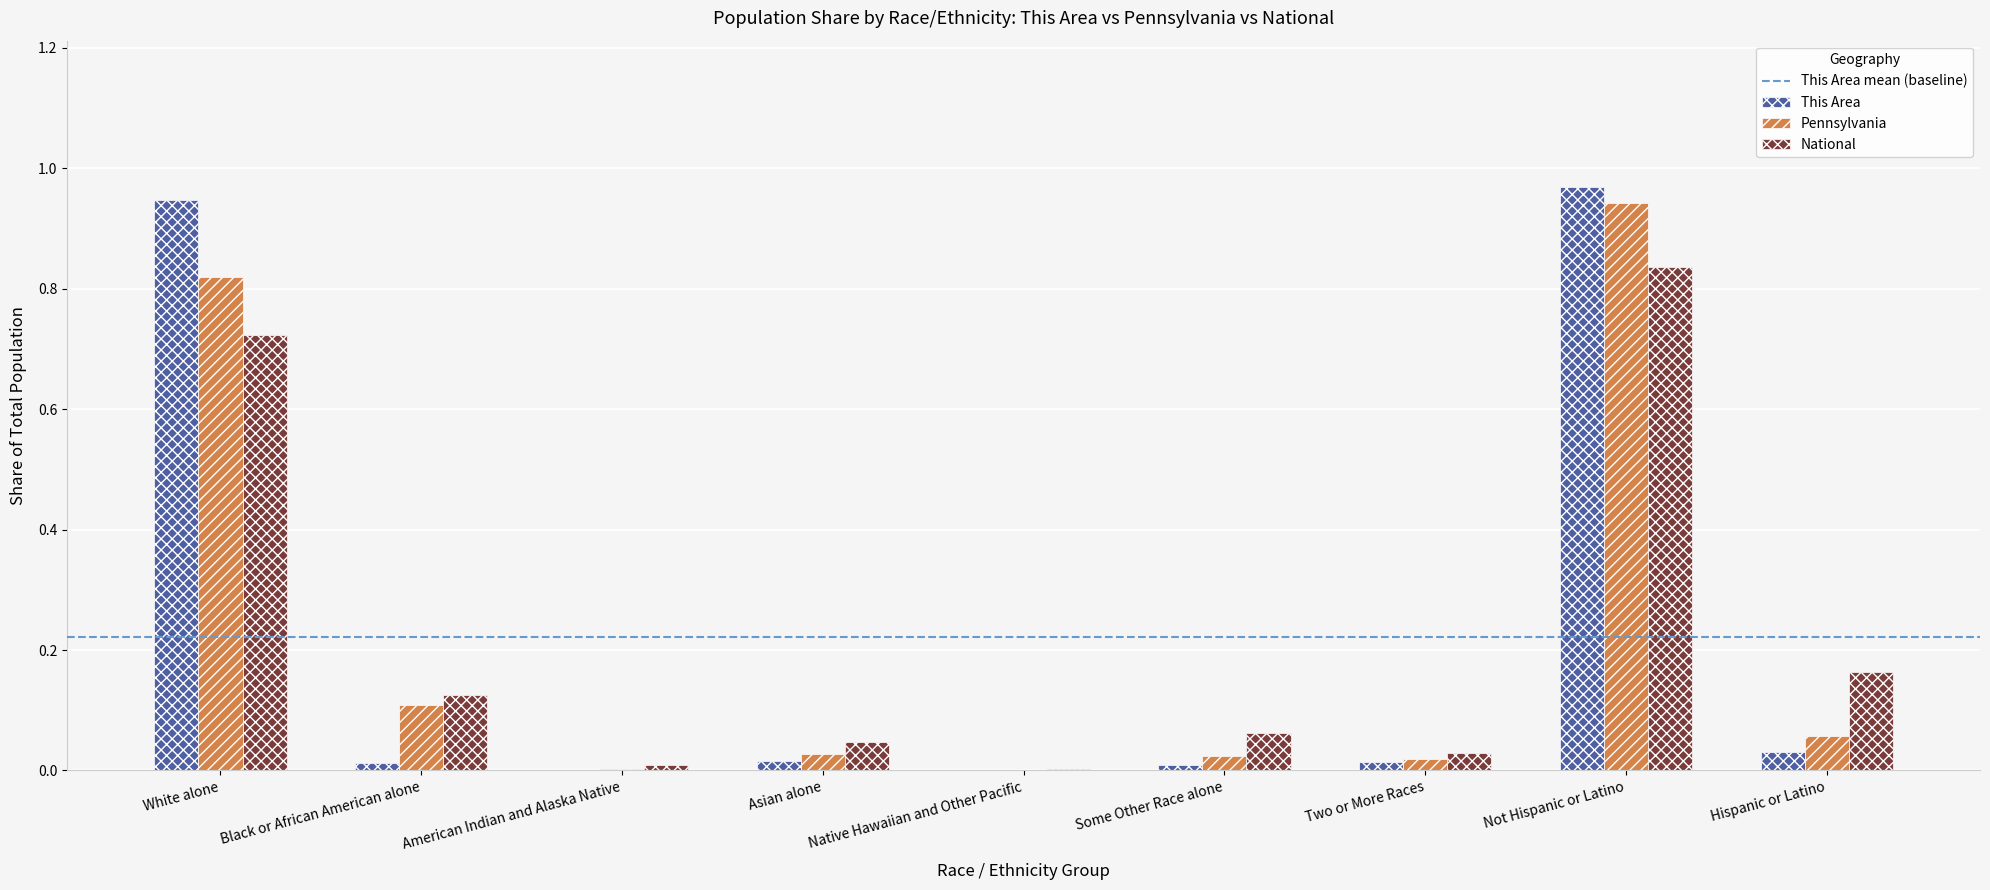

How many series are shown in this chart?

3